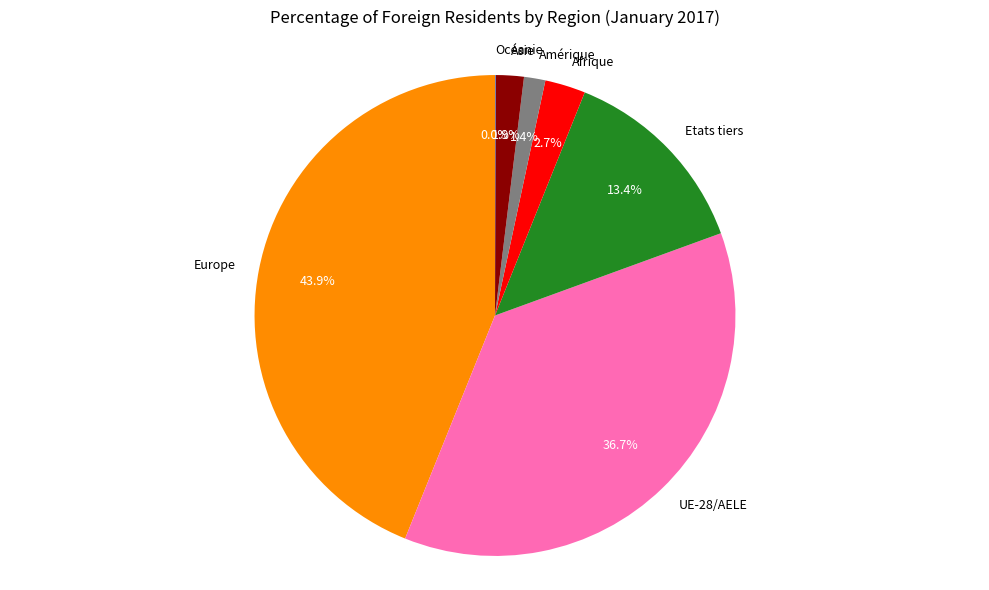

What percentage do Europe and Amérique together represent?

45.3%